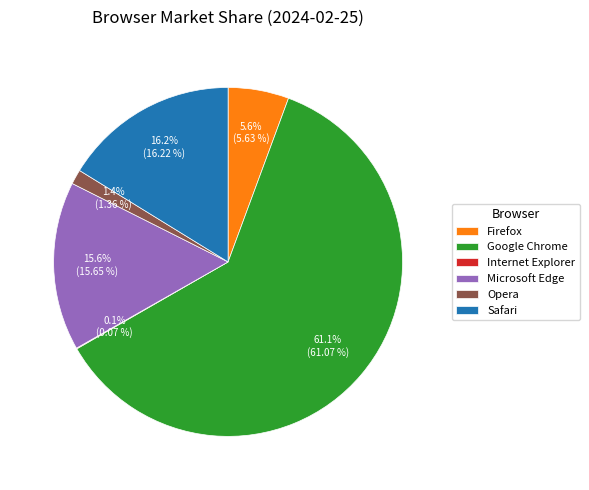

The Safari slice represents 16% of the pie. True or false?

True